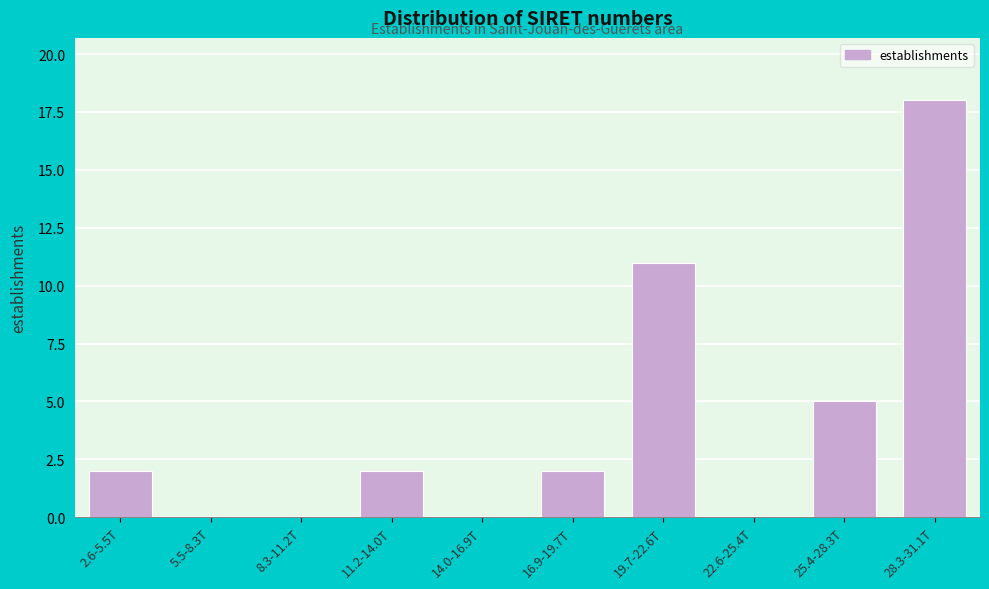

Reading right to left, list all the values displayed in this chart.

28.3-31.1T=18	25.4-28.3T=5	22.6-25.4T=0	19.7-22.6T=11	16.9-19.7T=2	14.0-16.9T=0	11.2-14.0T=2	8.3-11.2T=0	5.5-8.3T=0	2.6-5.5T=2